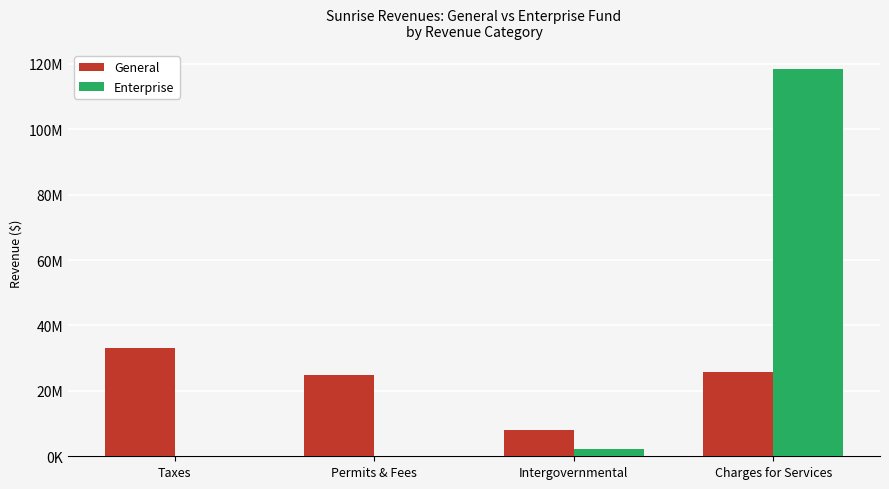

What are all the series names shown in the legend?

General, Enterprise